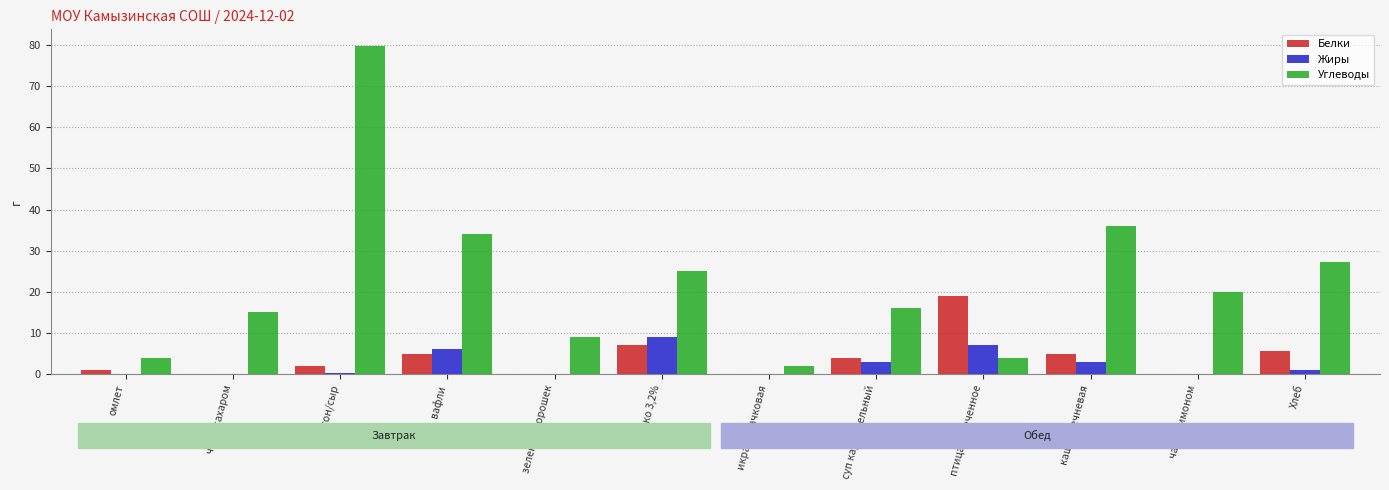

The Углеводы series shows 15.2 at каша гречневая. True or false?

False